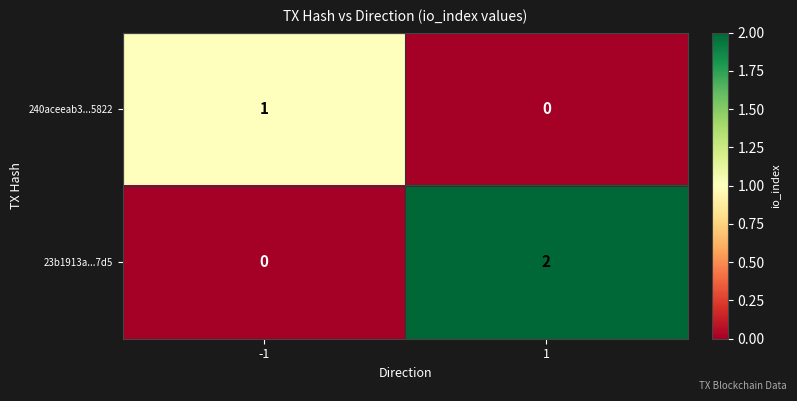

Which series has the widest spread of values?

23b1913a...7d5